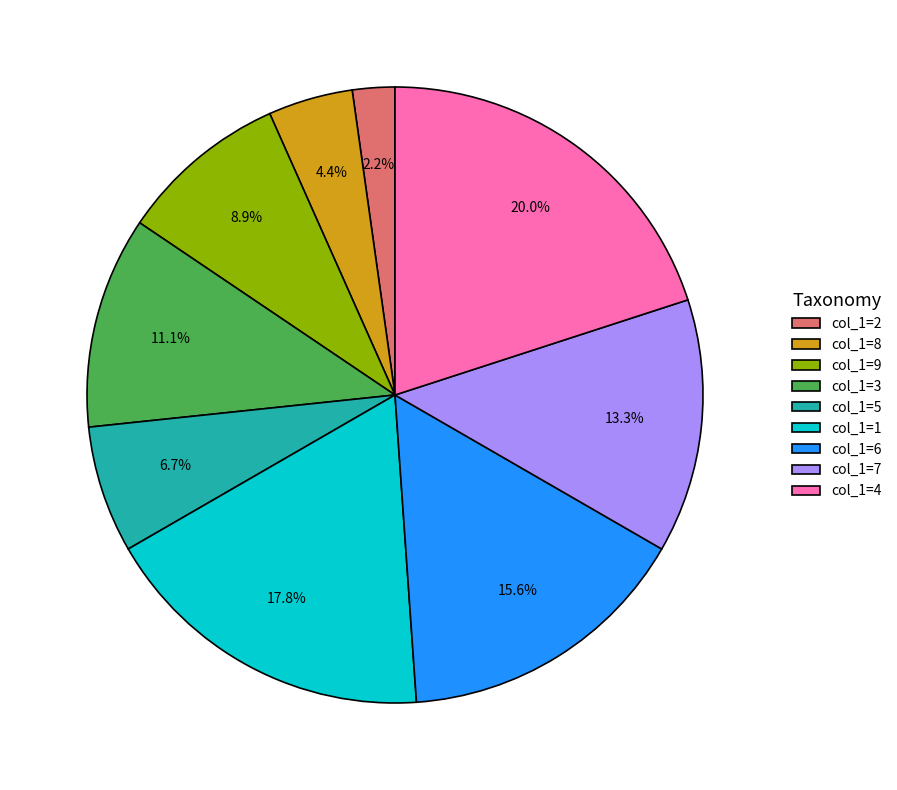

Does col_1=1 account for over 50% of the chart?

No